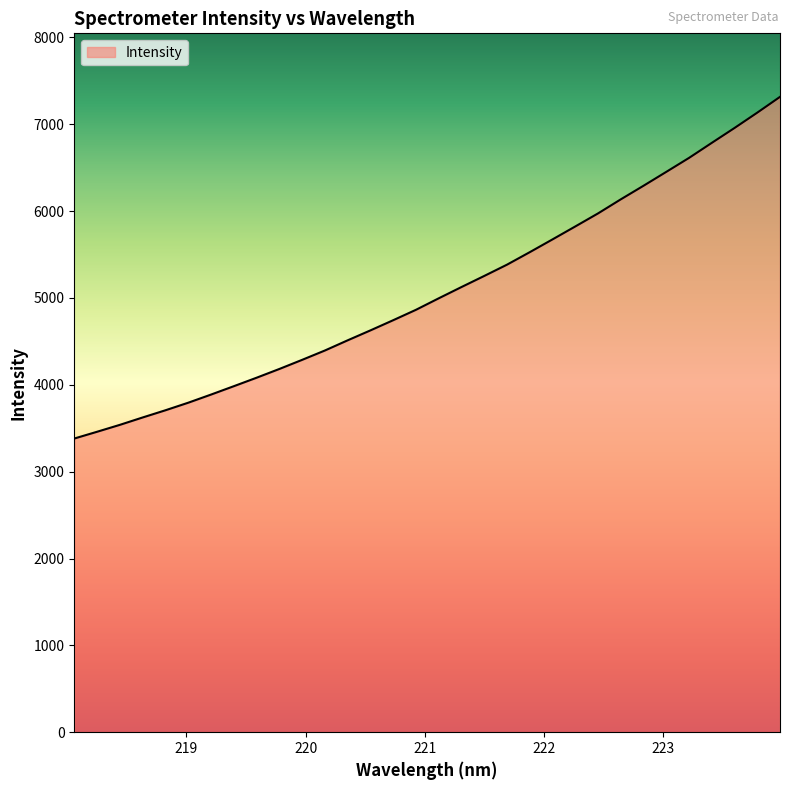

What is the maximum value shown in the chart?

7315.7